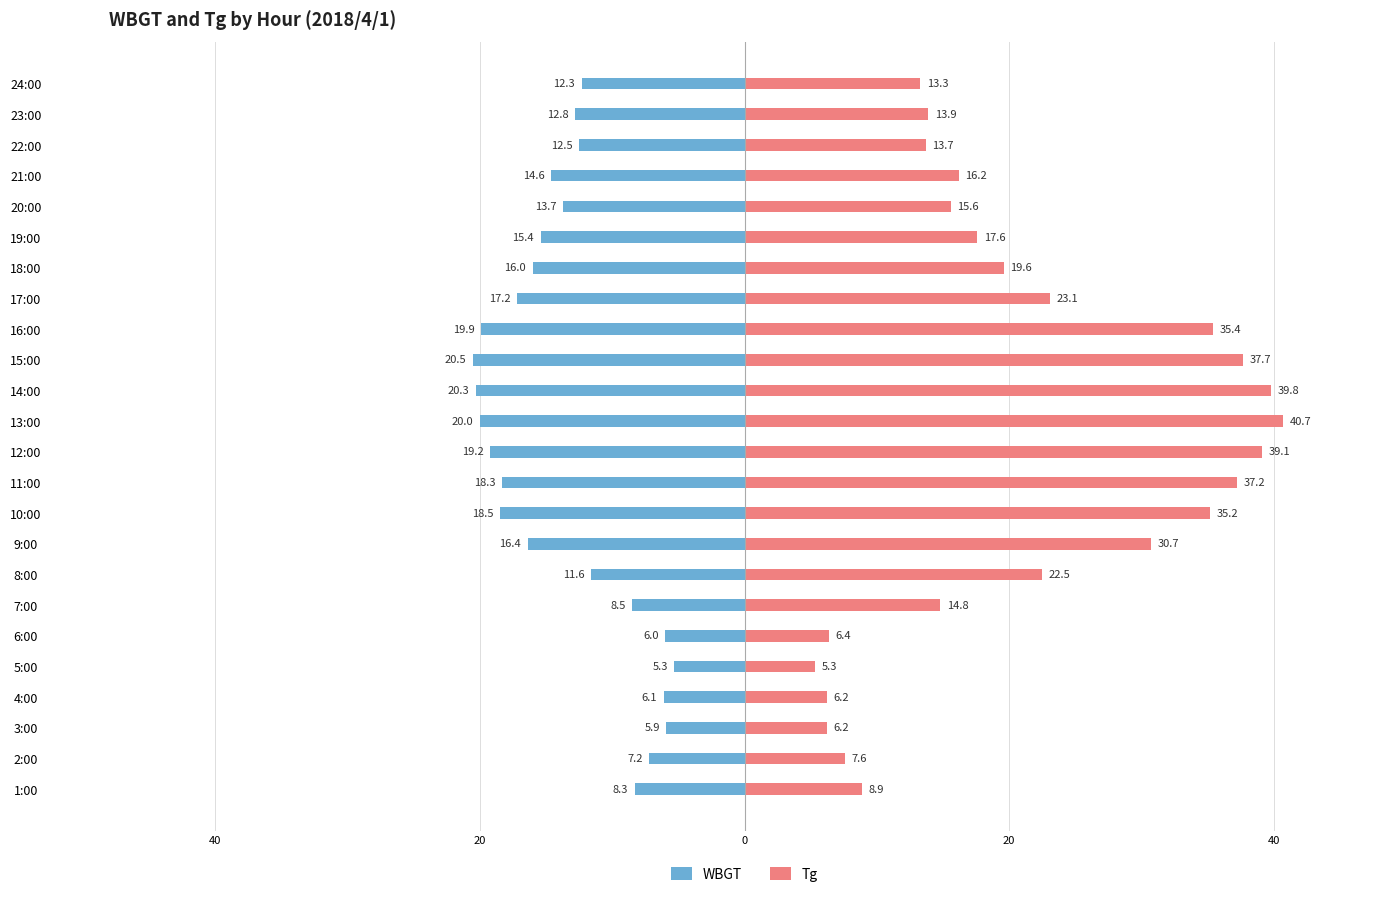

What is the lowest value of the WBGT series?

-20.5